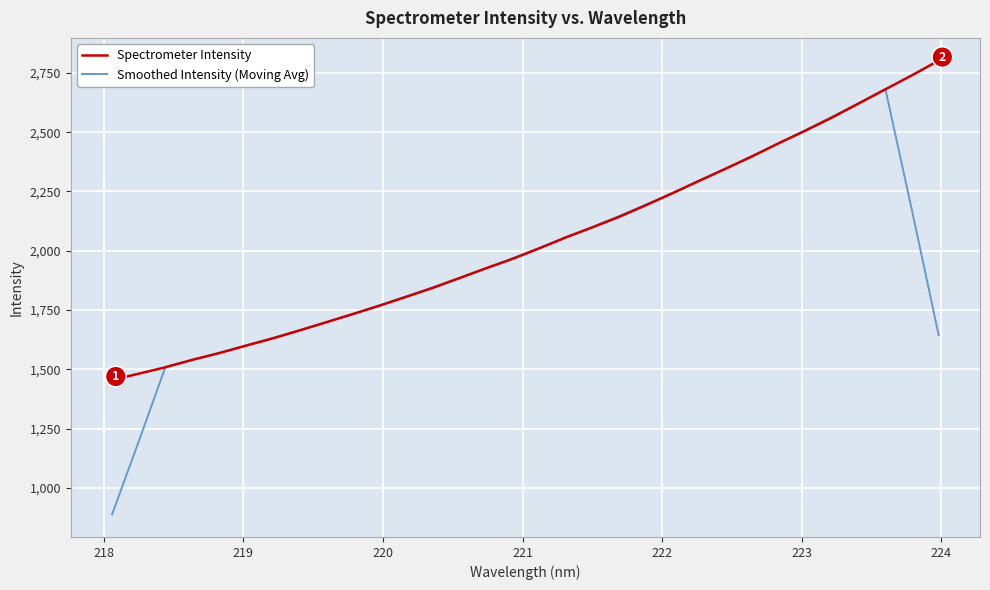

What is the maximum value shown in the chart?

2801.9